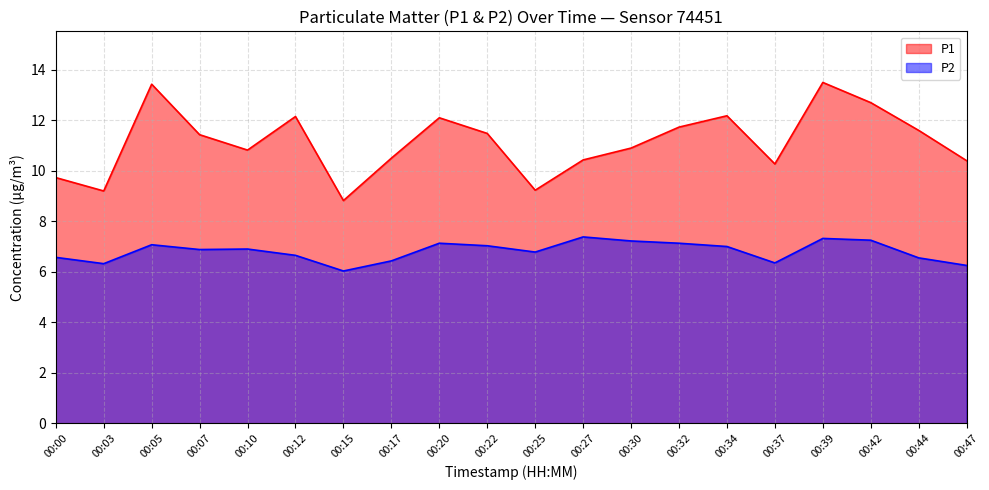

Rank the series by their maximum value, from highest to lowest.

P1, P2